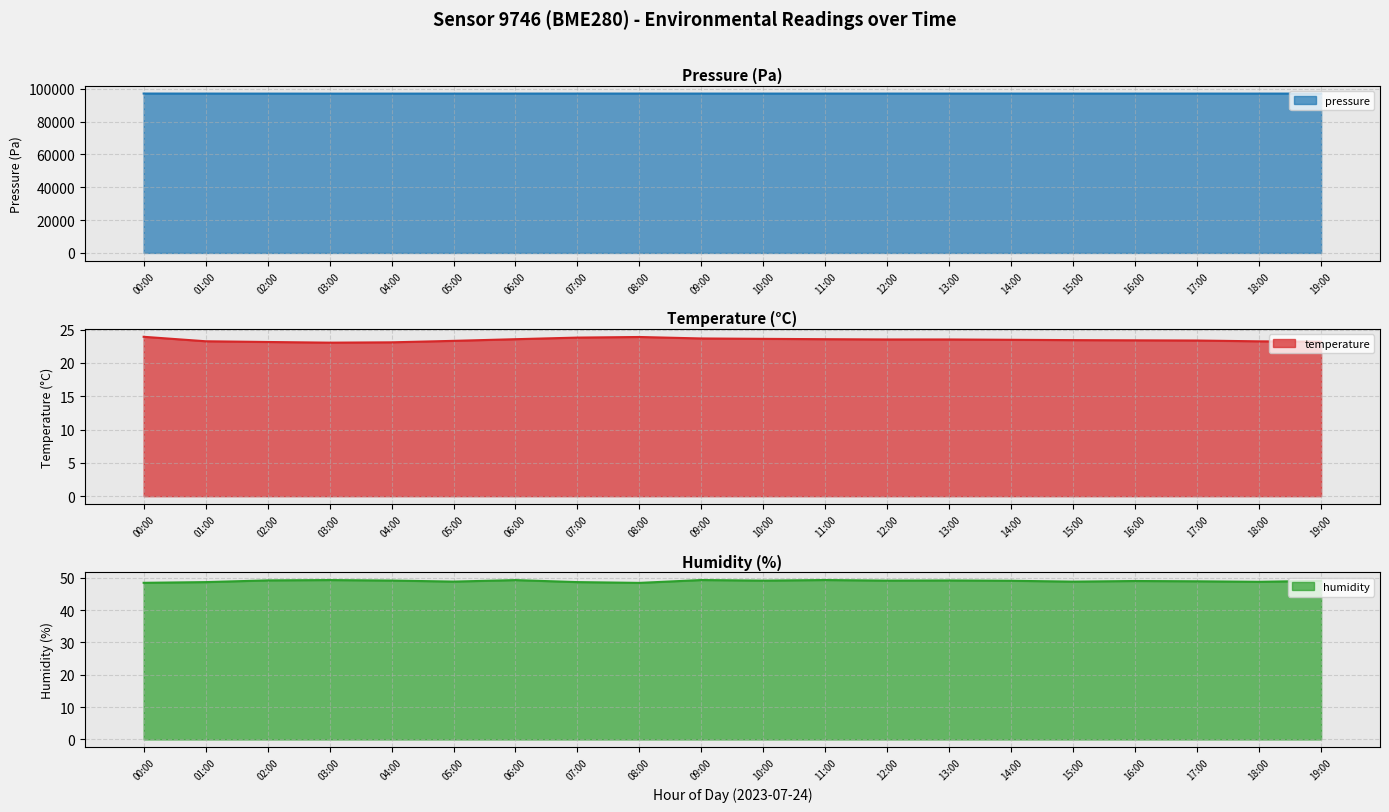

True or false: humidity has a value of 49.1 at 19:00.

True